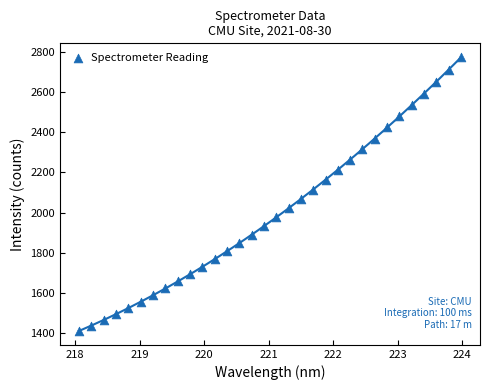

What is the range of Y values (max minus min)?

1364.4